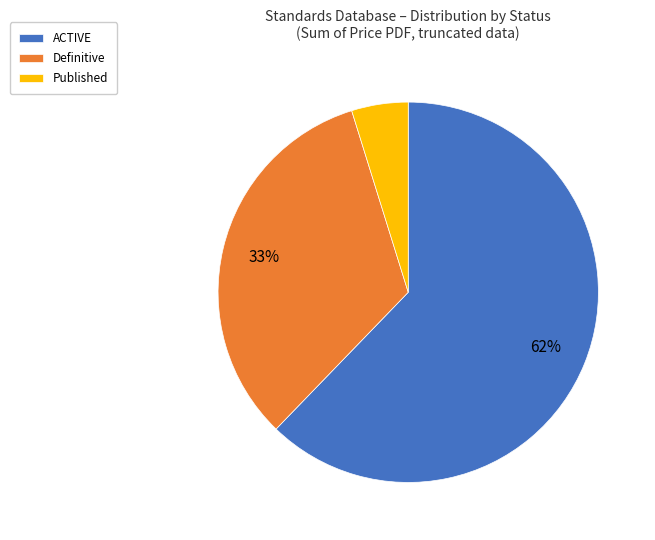

Is there a majority slice in this chart?

Yes